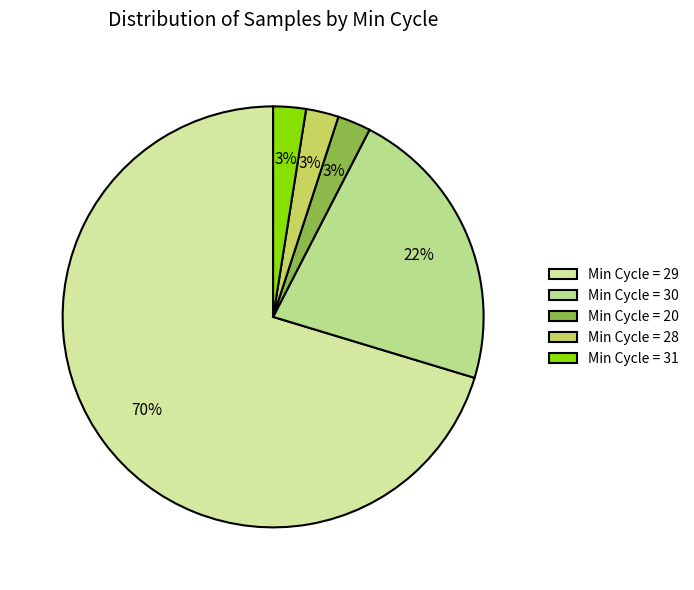

Count the number of slices in the pie.

5